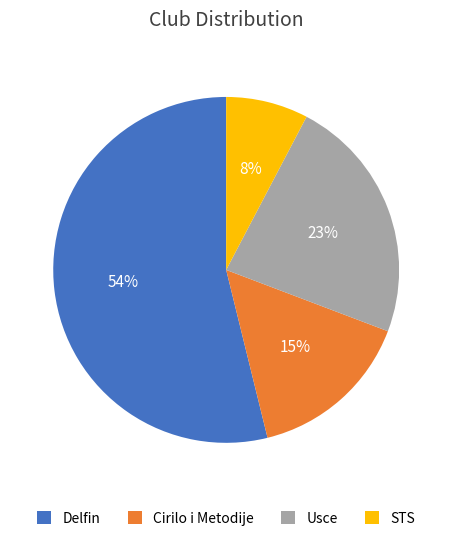

Approximately how many times larger is the value at Usce compared to Delfin?

0.4